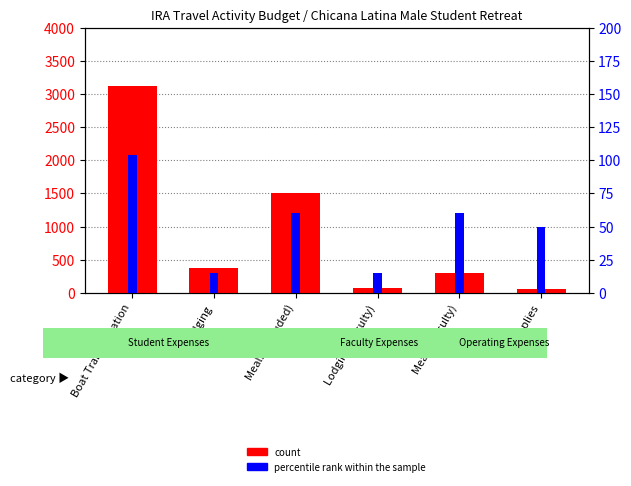

Which series has the largest total across all categories?

count